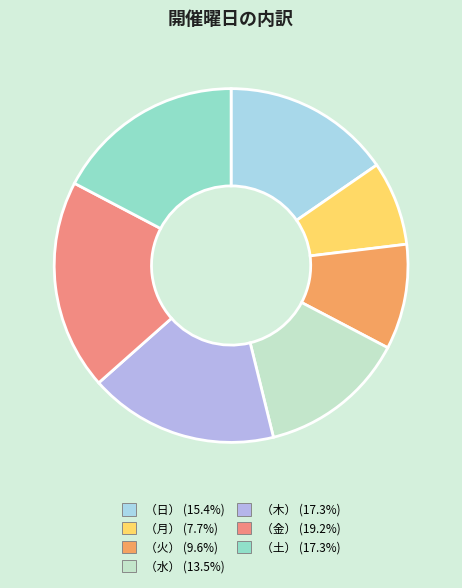

To the nearest percent, what is the difference between the largest and smallest slice percentages?

12%